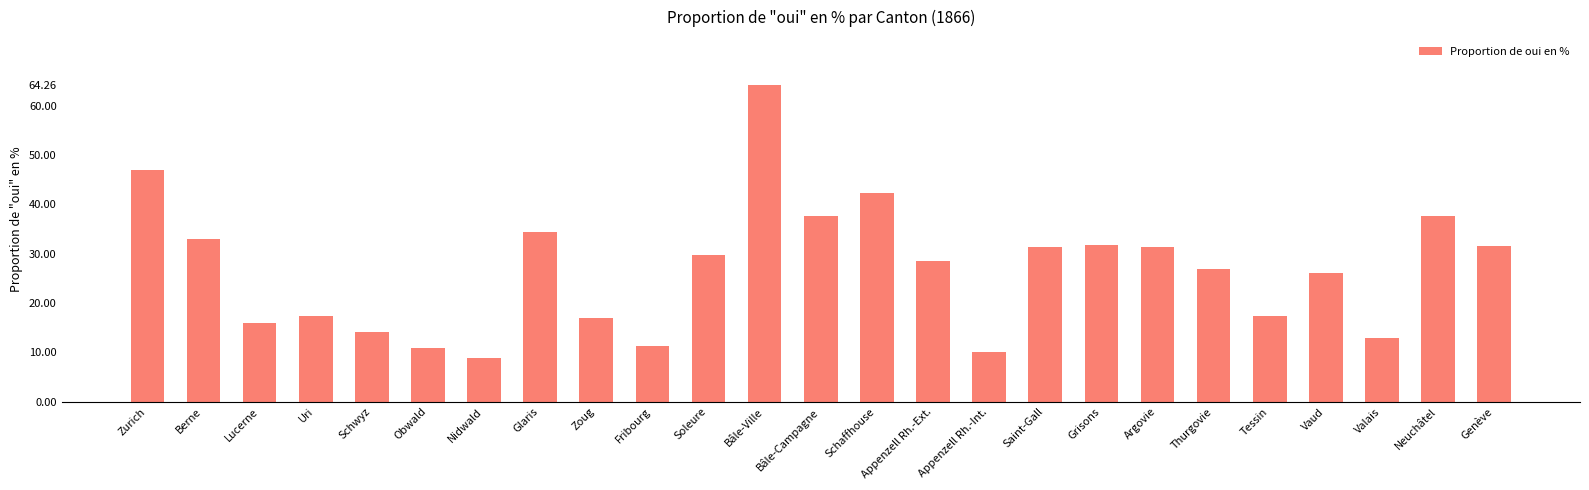

What is the approximate value at Grisons?

31.8